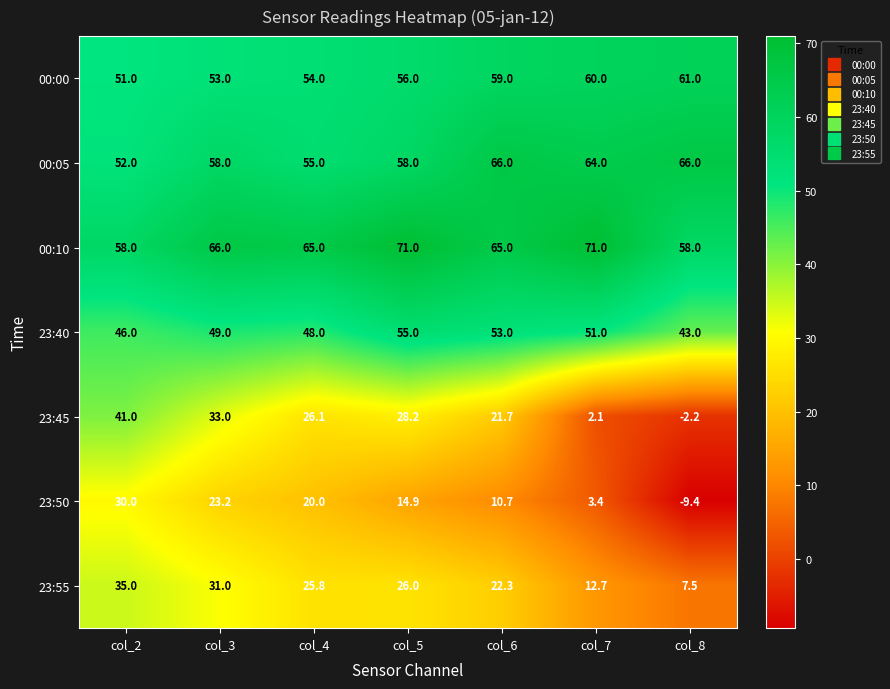

Between col_5 and col_8, which series saw the biggest shift?

23:45